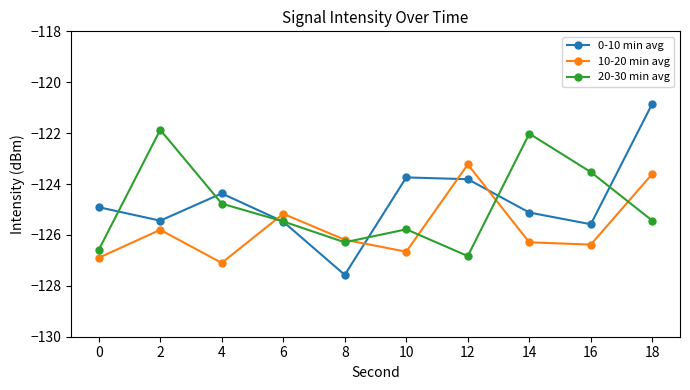

Rank the series by their maximum value, from lowest to highest.

10-20 min avg, 20-30 min avg, 0-10 min avg